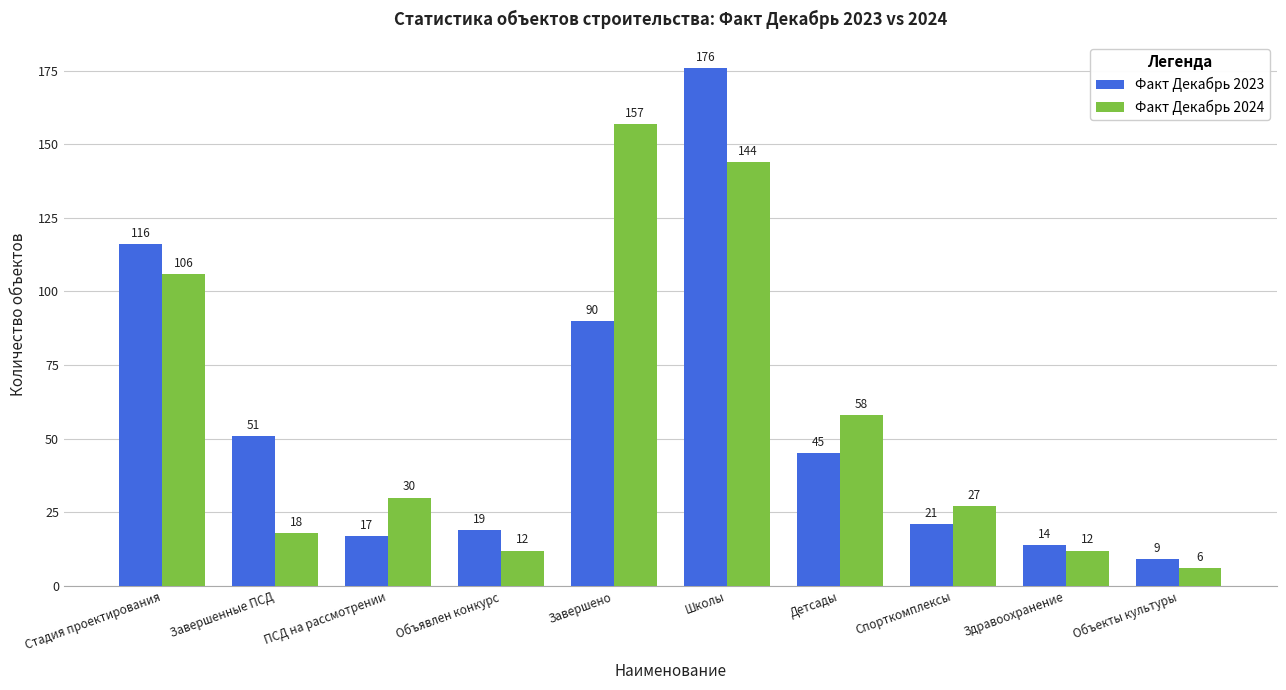

Reading left to right, what are all the values shown in this chart?

Факт Декабрь 2023: Стадия проектирования=116	Завершенные ПСД=51	ПСД на рассмотрении=17	Объявлен конкурс=19	Завершено=90	Школы=176	Детсады=45	Спорткомплексы=21	Здравоохранение=14	Объекты культуры=9
Факт Декабрь 2024: Стадия проектирования=106	Завершенные ПСД=18	ПСД на рассмотрении=30	Объявлен конкурс=12	Завершено=157	Школы=144	Детсады=58	Спорткомплексы=27	Здравоохранение=12	Объекты культуры=6